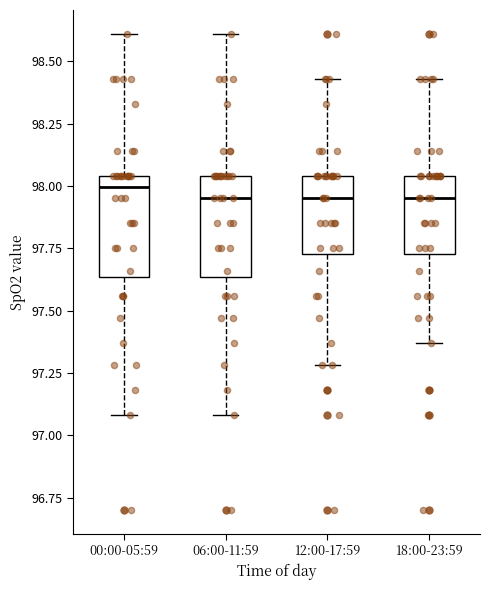

Reading left to right, transcribe this box plot: for each box, give where its median line is, the range the box spans, and where its two whiskers end, as read against the y-axis. The values are not printed on the chart, so give them approximately, as read against the axis.

00:00-05:59: median 98.00, box 97.65 to 98.05, whiskers 97.10 to 98.60
06:00-11:59: median 97.95, box 97.65 to 98.05, whiskers 97.10 to 98.60
12:00-17:59: median 97.95, box 97.75 to 98.05, whiskers 97.30 to 98.45
18:00-23:59: median 97.95, box 97.75 to 98.05, whiskers 97.35 to 98.45